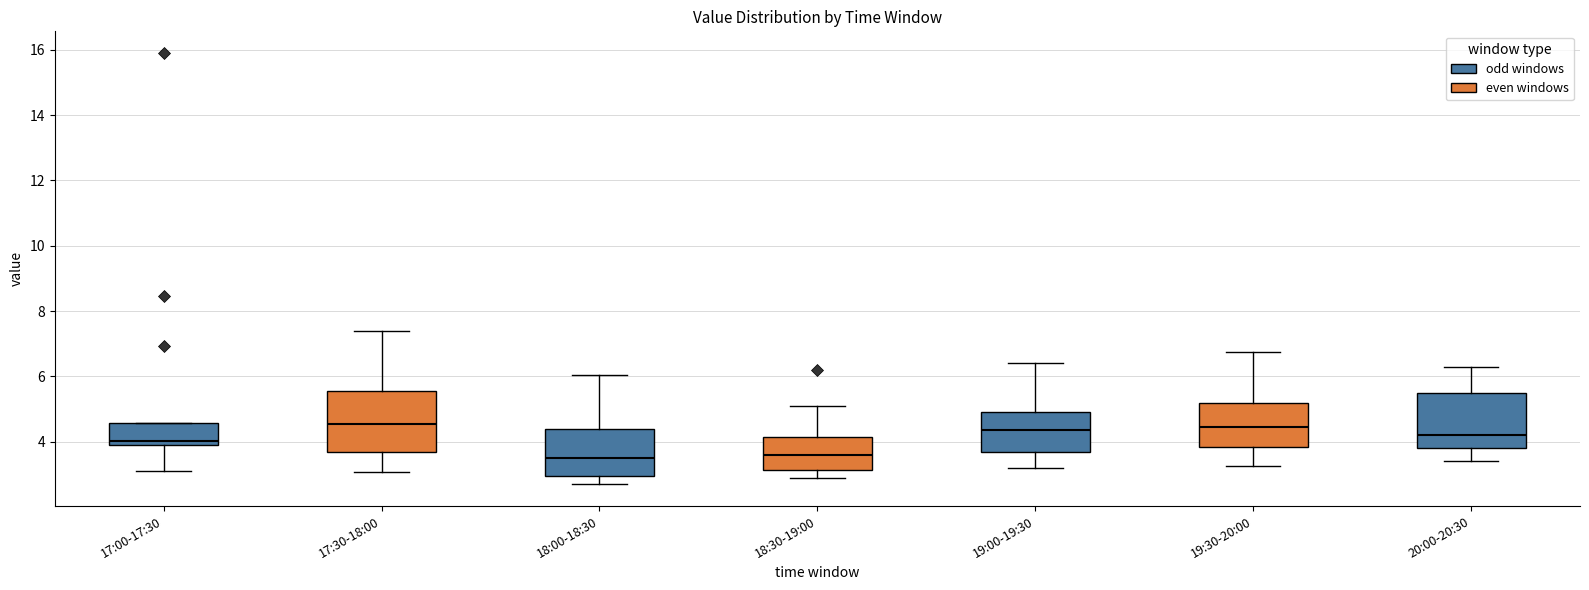

Reading left to right, read every box against the y-axis: the position of its median line, the range the box covers, and the ends of its whiskers. The values are not printed on the chart, so give them approximately, as read against the axis.

17:00-17:30: median 4.0 (just above the box's lower edge), box 4.0 to 4.6, whiskers 3.2 to 4.6
17:30-18:00: median 4.6, box 3.8 to 5.6, whiskers 3.0 to 7.4
18:00-18:30: median 3.6, box 3.0 to 4.4, whiskers 2.8 to 6.0
18:30-19:00: median 3.6, box 3.2 to 4.2, whiskers 2.8 to 5.2
19:00-19:30: median 4.4, box 3.8 to 5.0, whiskers 3.2 to 6.4
19:30-20:00: median 4.4, box 3.8 to 5.2, whiskers 3.2 to 6.8
20:00-20:30: median 4.2, box 3.8 to 5.6, whiskers 3.4 to 6.4